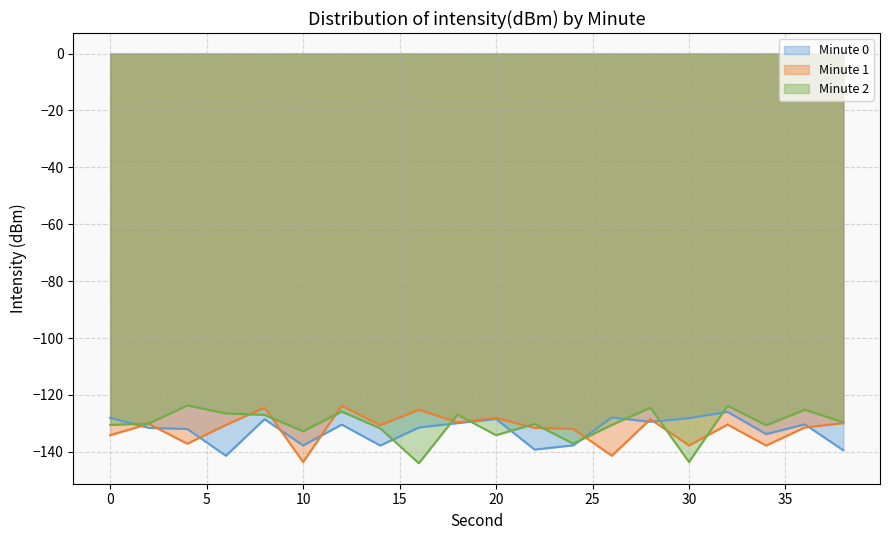

What is the value of the Minute 2 point at the 8th from the left?

-131.8